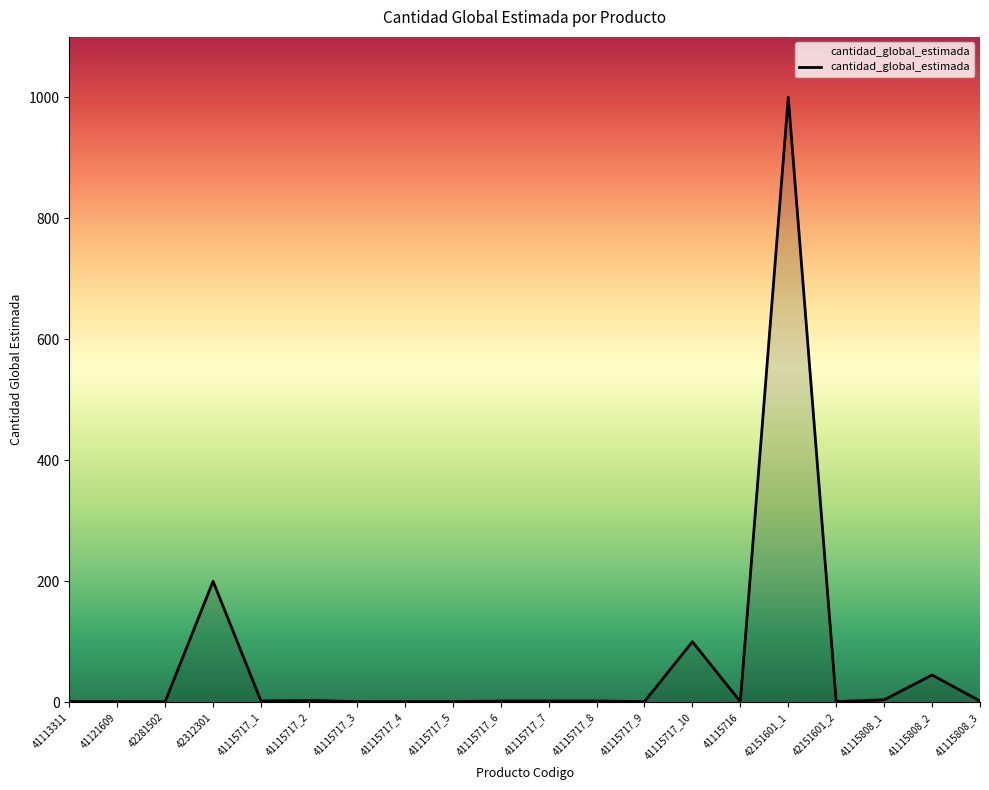

At which label is the value closest to 500?

42312301